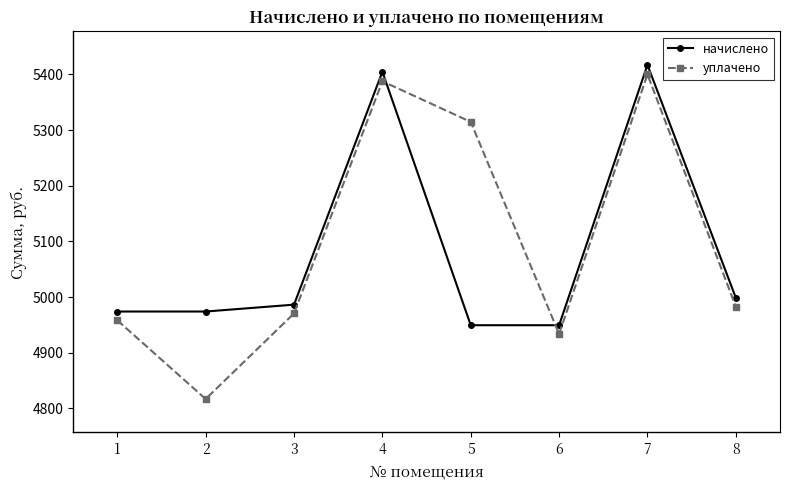

What is the difference between the maximum and minimum values in the начислено series?

467.9